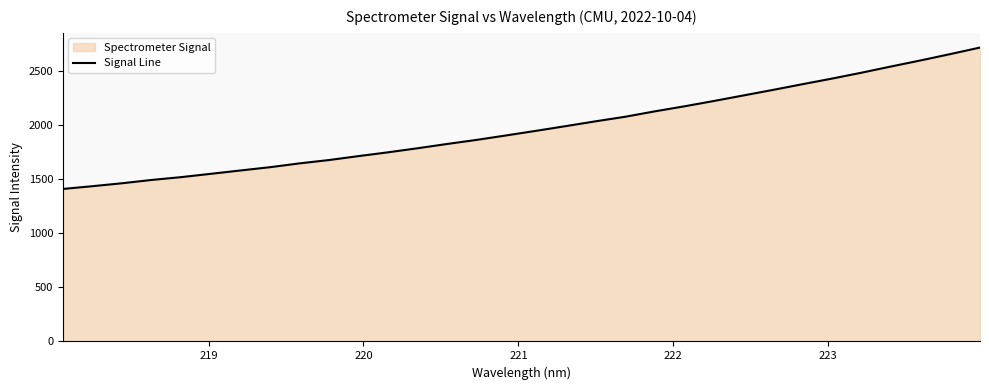

Reading right to left, extract all data points from this chart.

2715.0	2655.0	2596.7	2540.8	2483.3	2428.7	2376.9	2324.0	2272.9	2221.6	2172.3	2125.8	2075.9	2033.8	1989.8	1946.5	1904.4	1863.0	1825.2	1785.6	1747.9	1712.8	1676.3	1645.4	1610.0	1579.6	1548.7	1518.2	1492.0	1461.5	1434.4	1408.8